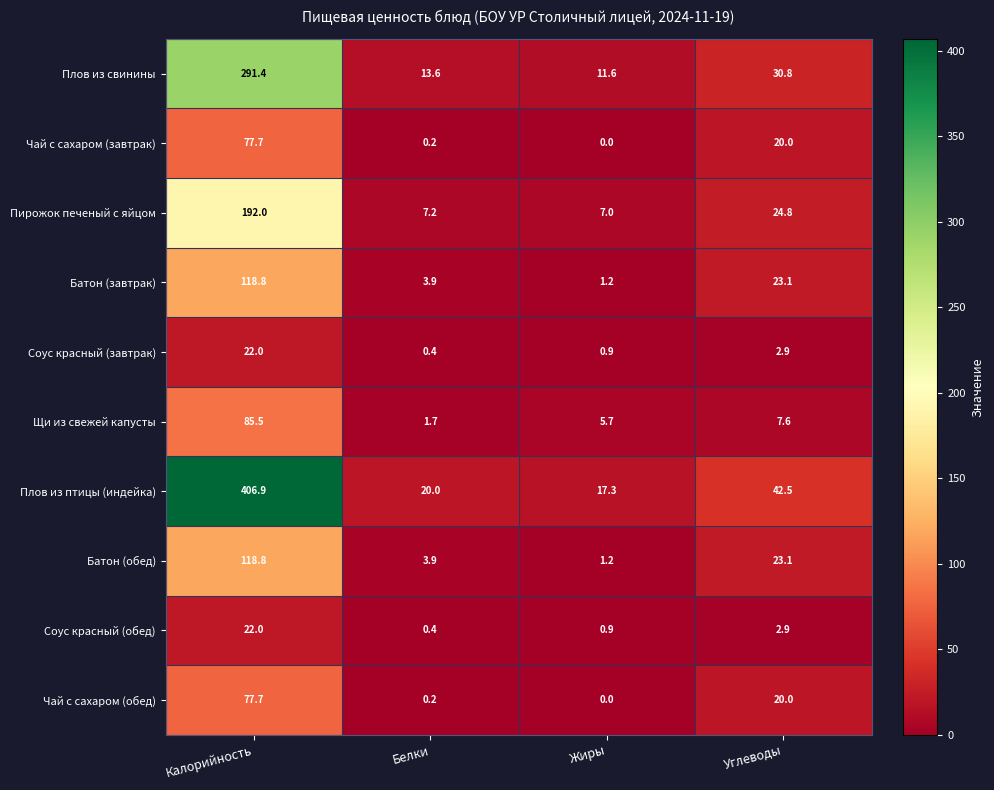

Is it true that Батон (обед) equals 3.9 at Белки?

True